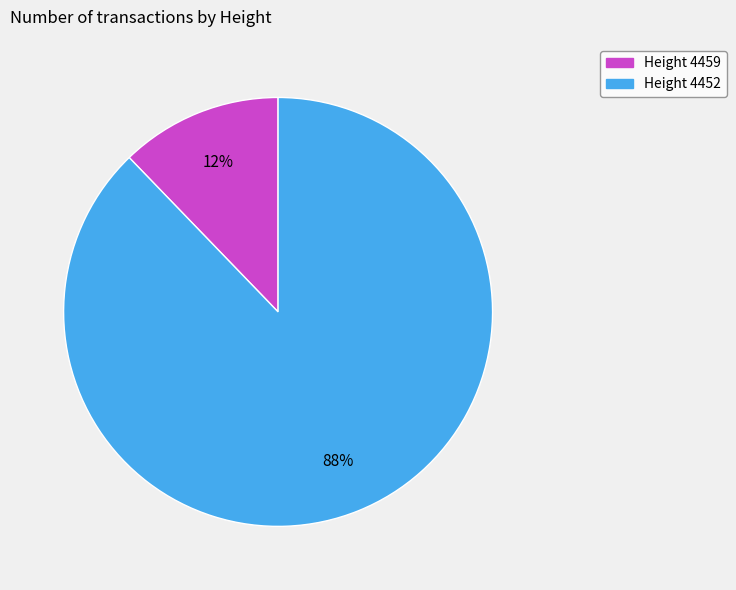

To the nearest percent, what is the average slice percentage?

50%